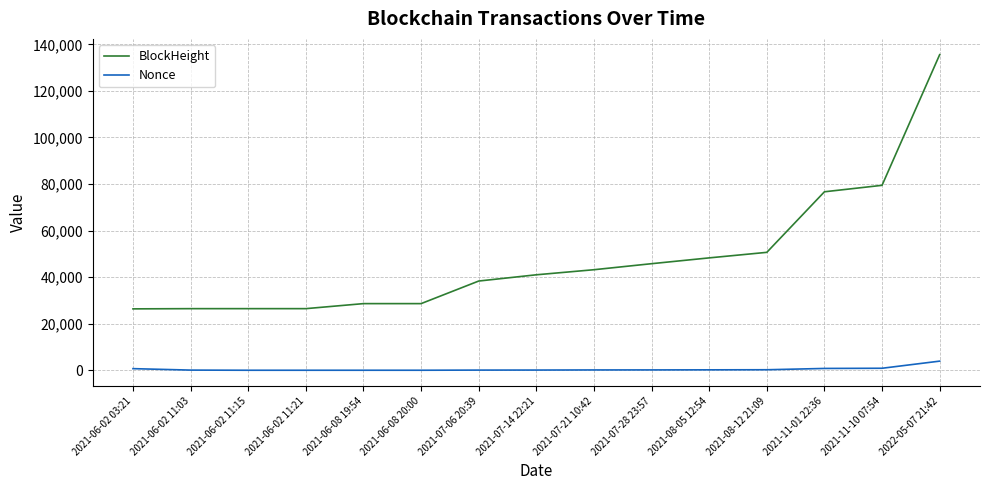

What is the difference between the Nonce values at 2021-06-08 20:00 and 2021-07-21 10:42?

127